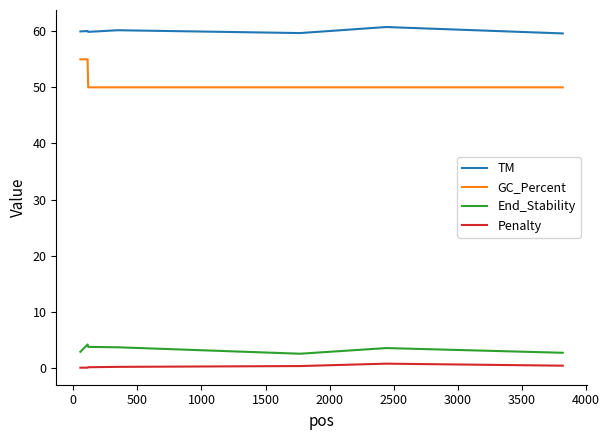

How many lines are shown in the chart?

4